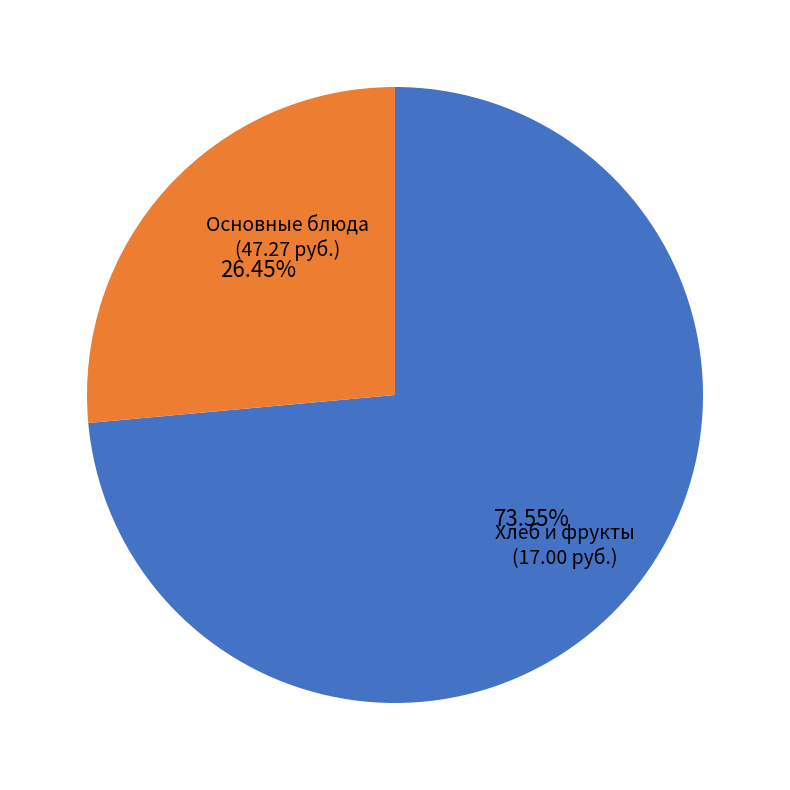

Is there any slice that represents more than half of the pie?

Yes